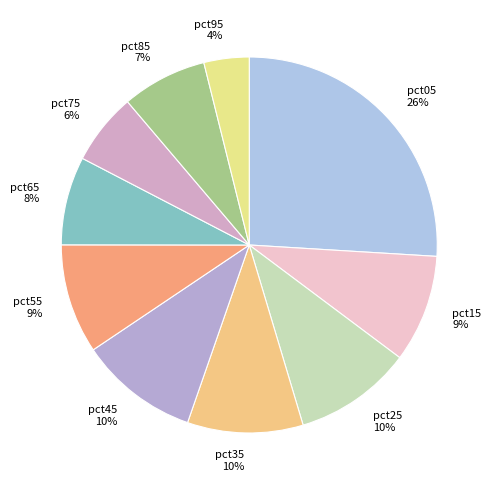

How many slices are in this pie chart?

10